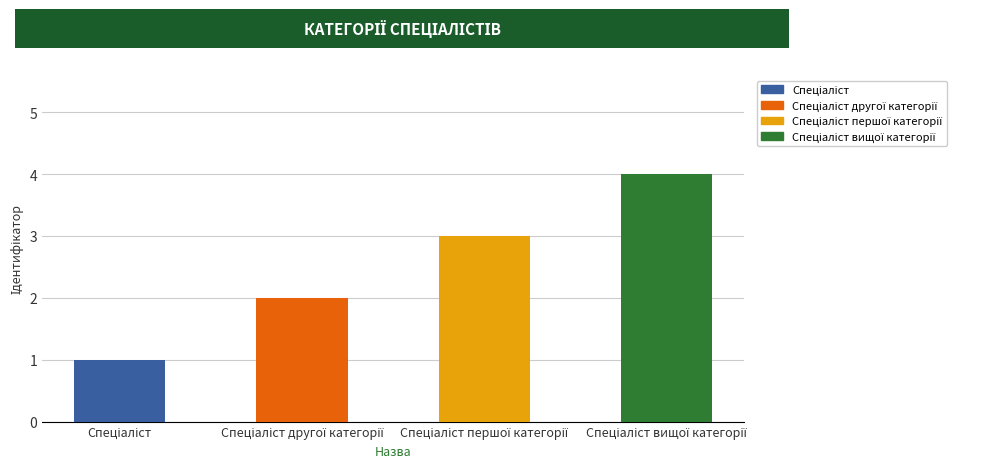

What is the greatest value displayed?

4